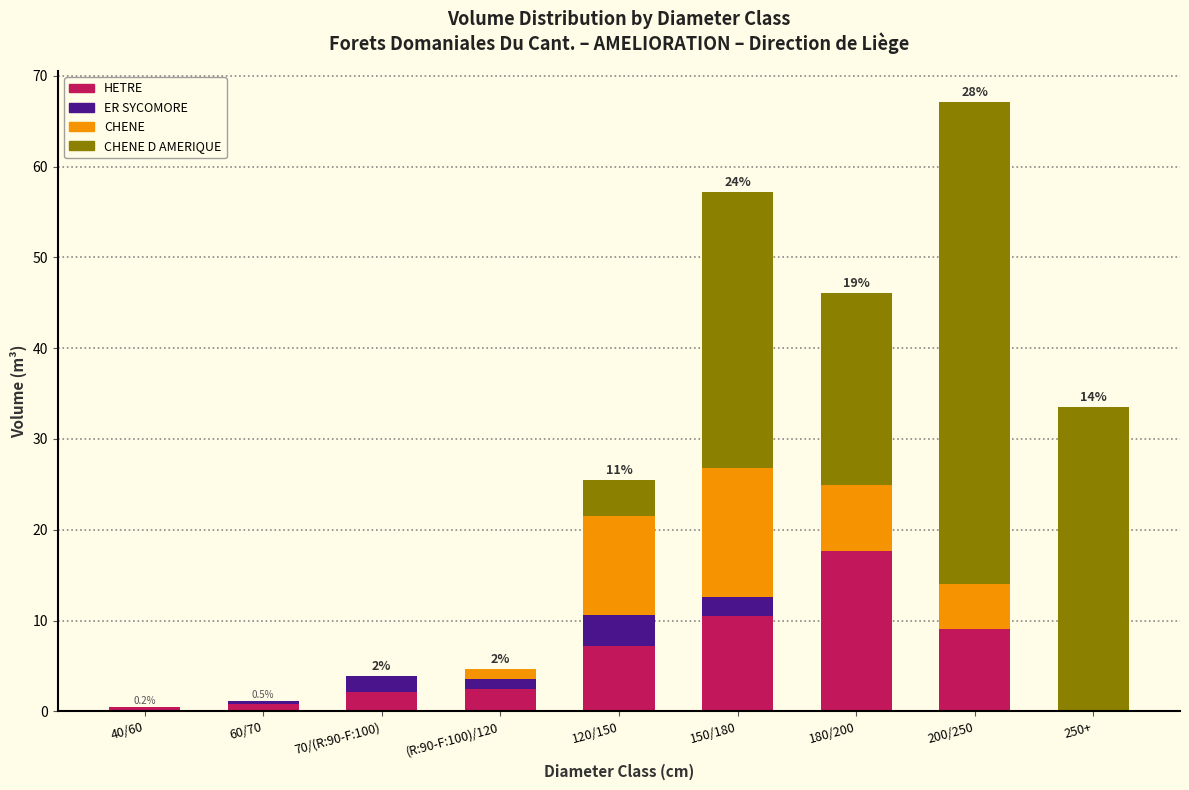

What is the sum of all HETRE values?

50.2